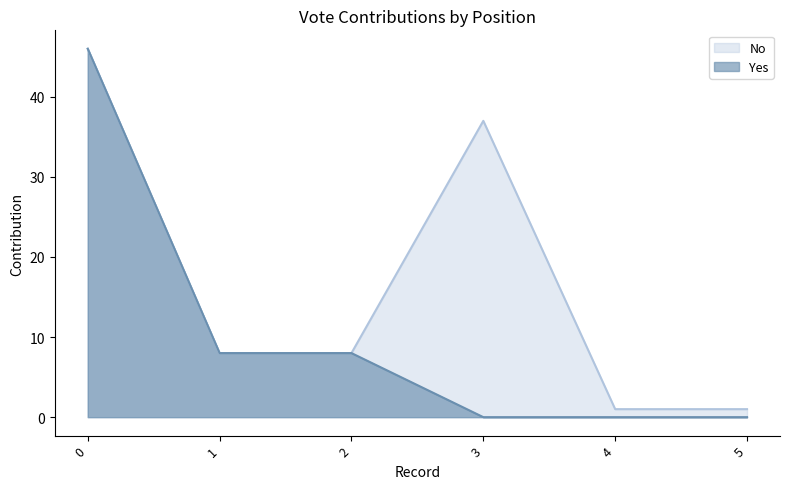

How many data points are above 8?

1